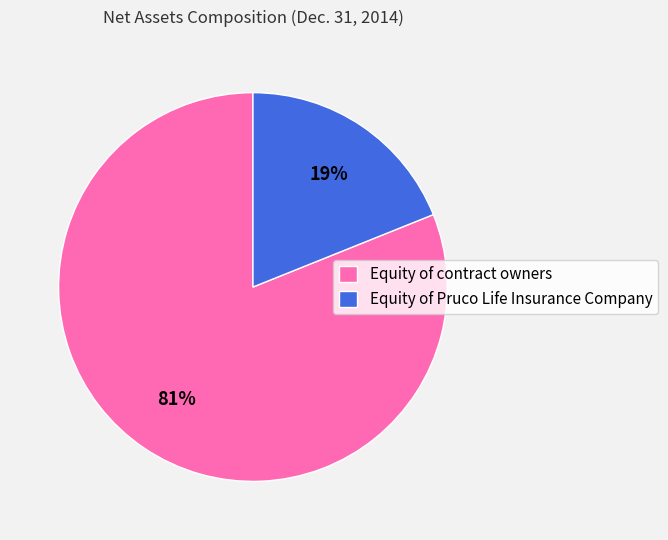

To the nearest percent, what is the combined percentage of Equity of contract owners and Equity of Pruco Life Insurance Company?

100%